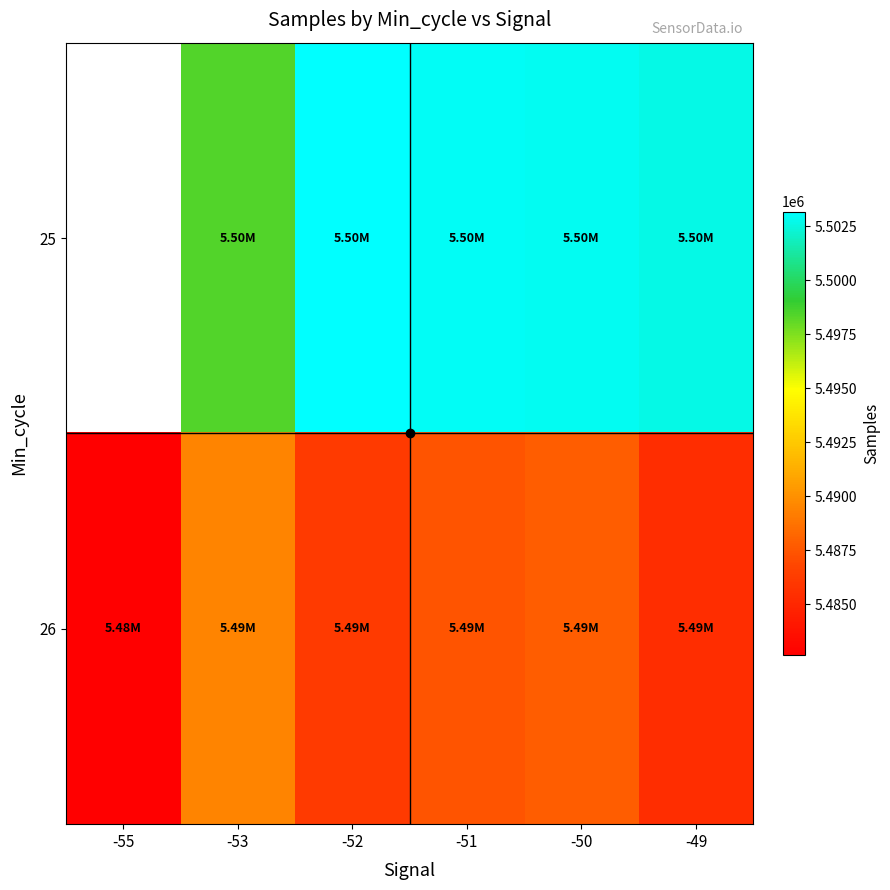

Which has a higher value, -52 or -49?

-52